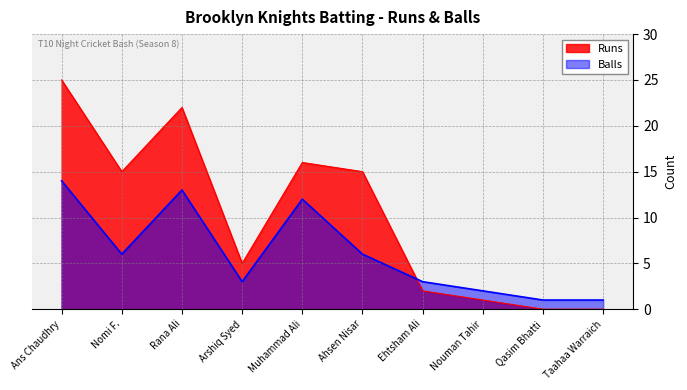

What are all the series names shown in the legend?

Runs, Balls